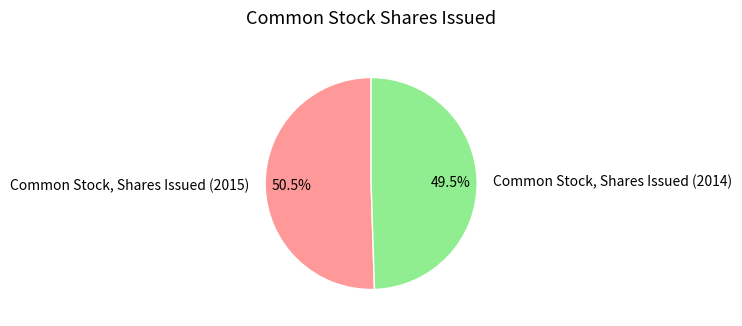

What is the total percentage of Common Stock, Shares Issued (2015) and Common Stock, Shares Issued (2014)?

100.0%